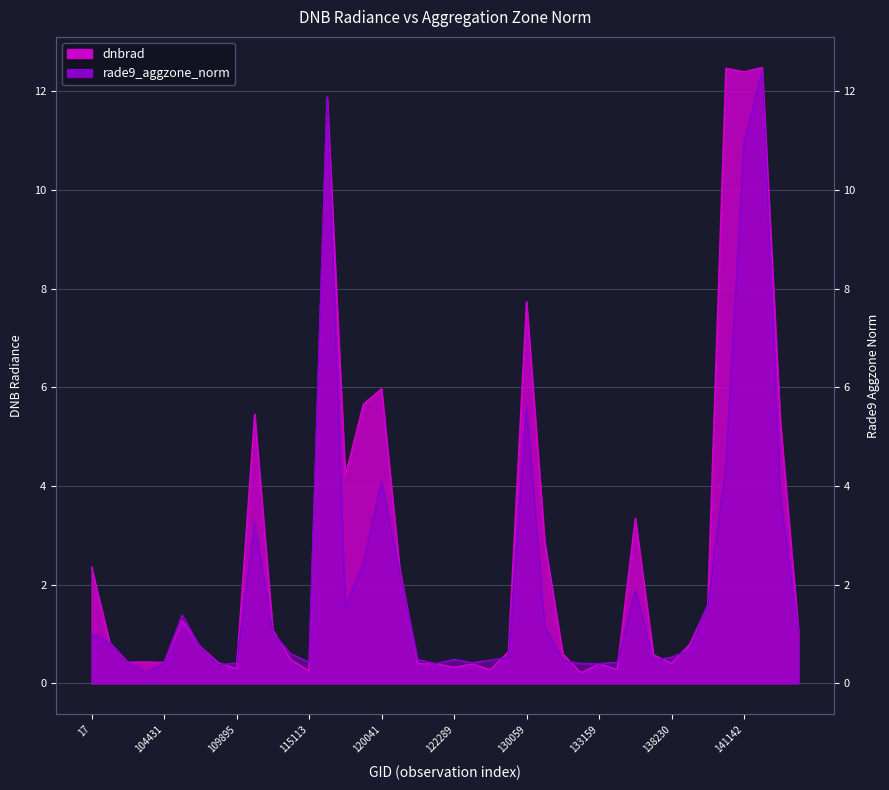

After their last crossing, which series has the higher values: dnbrad or rade9_aggzone_norm?

dnbrad